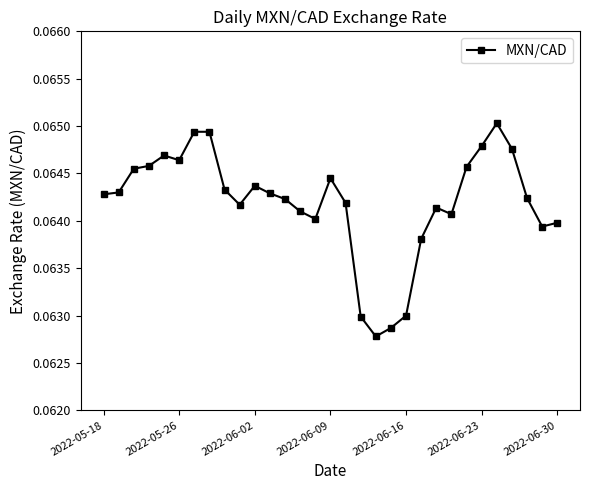

Count the values in the range 0 to 1.

31